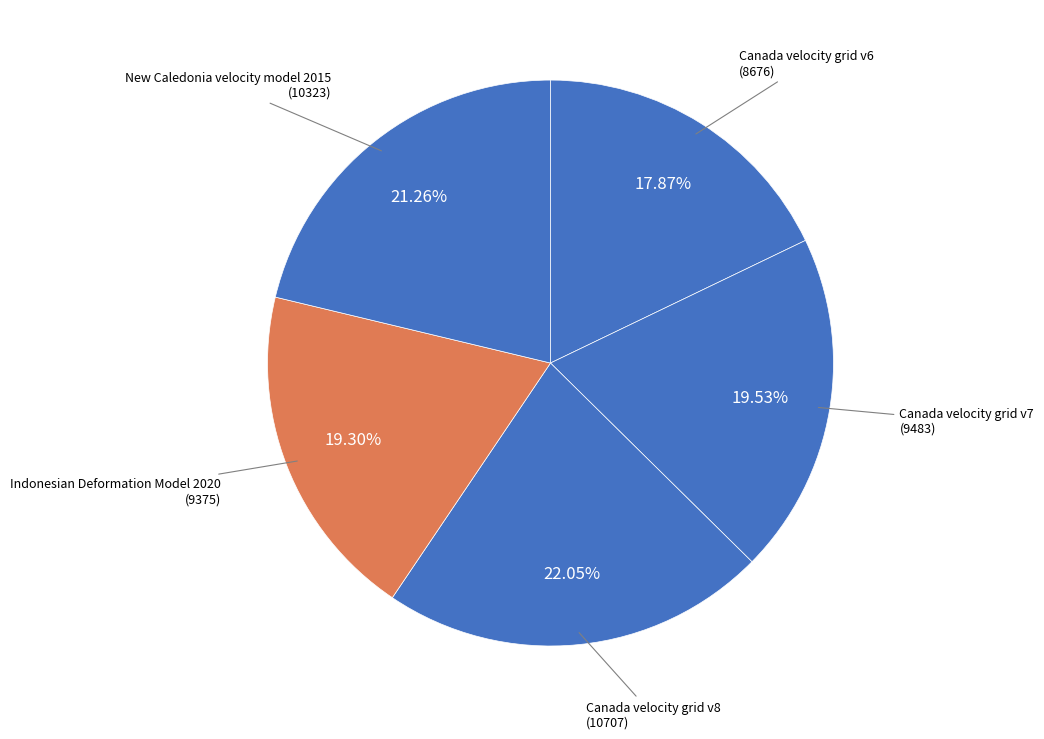

What percentage is the Canada velocity grid v7 slice, to the nearest percent?

20%